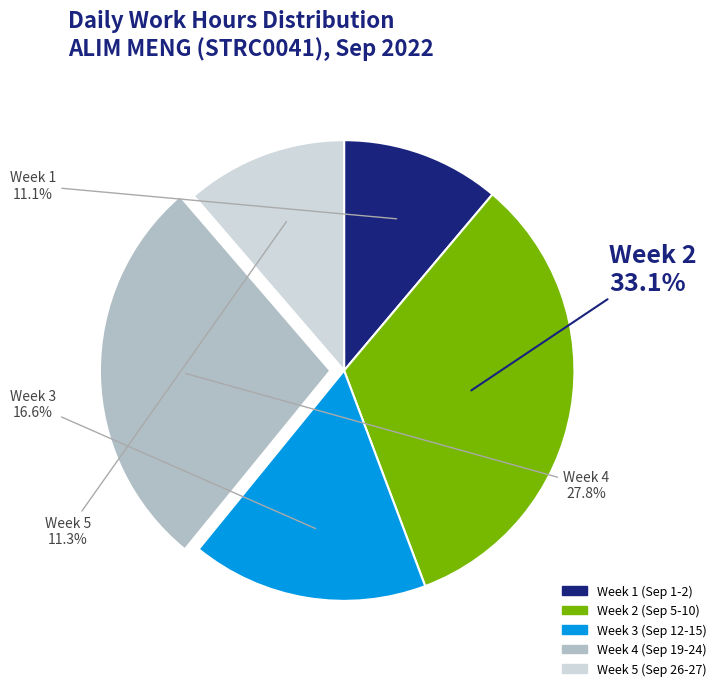

Does any single category account for the majority?

No